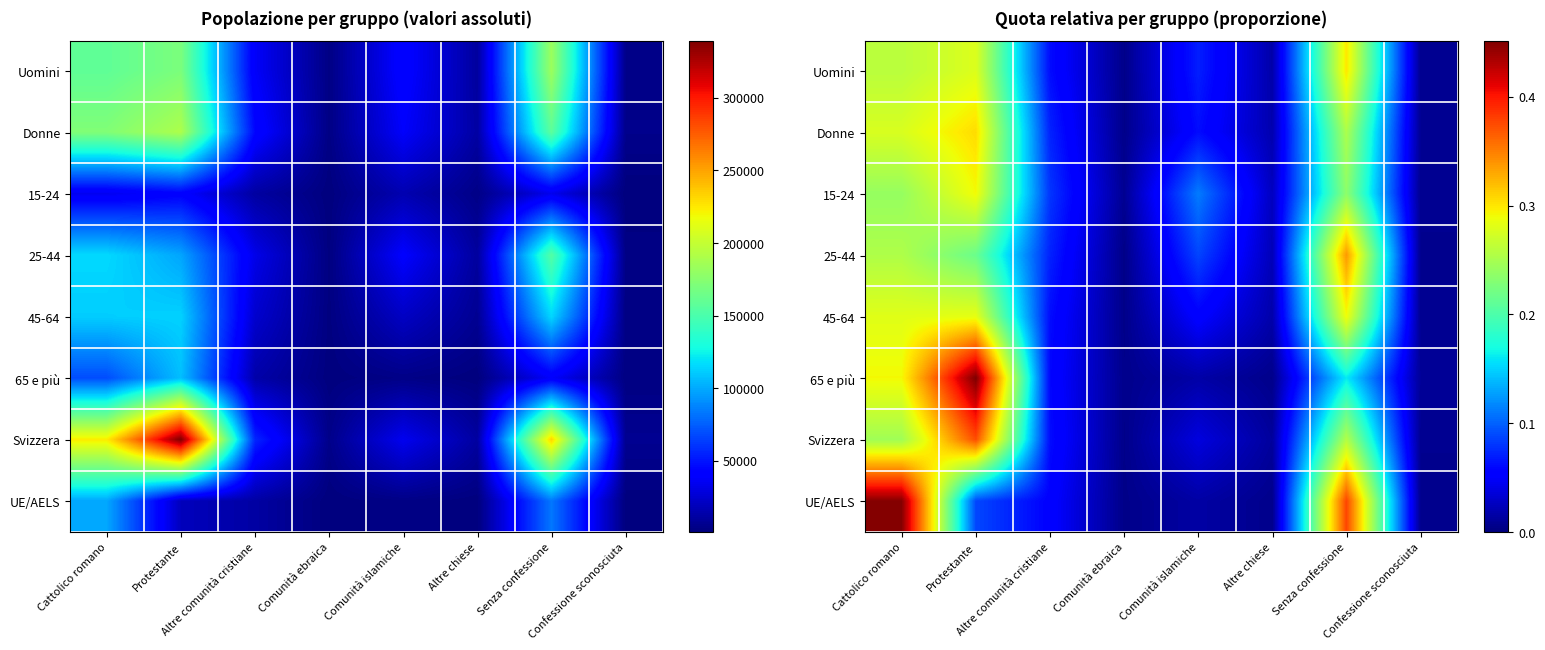

At how many categories does at least one series exceed 0?

8